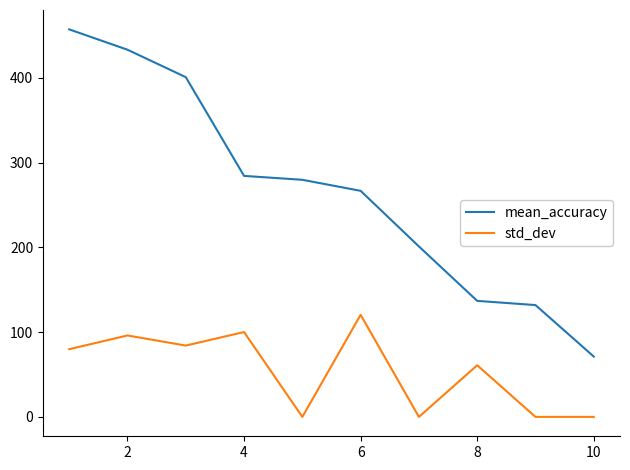

Which series has the largest total across all categories?

mean_accuracy